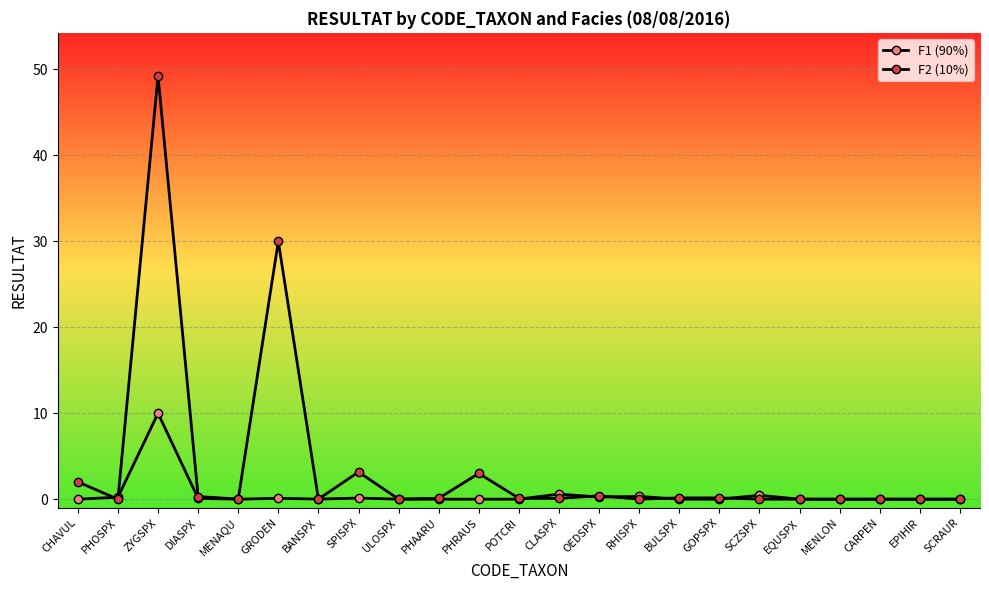

Between ZYGSPX and SCRAUR, which series saw the biggest shift?

F2 (10%)